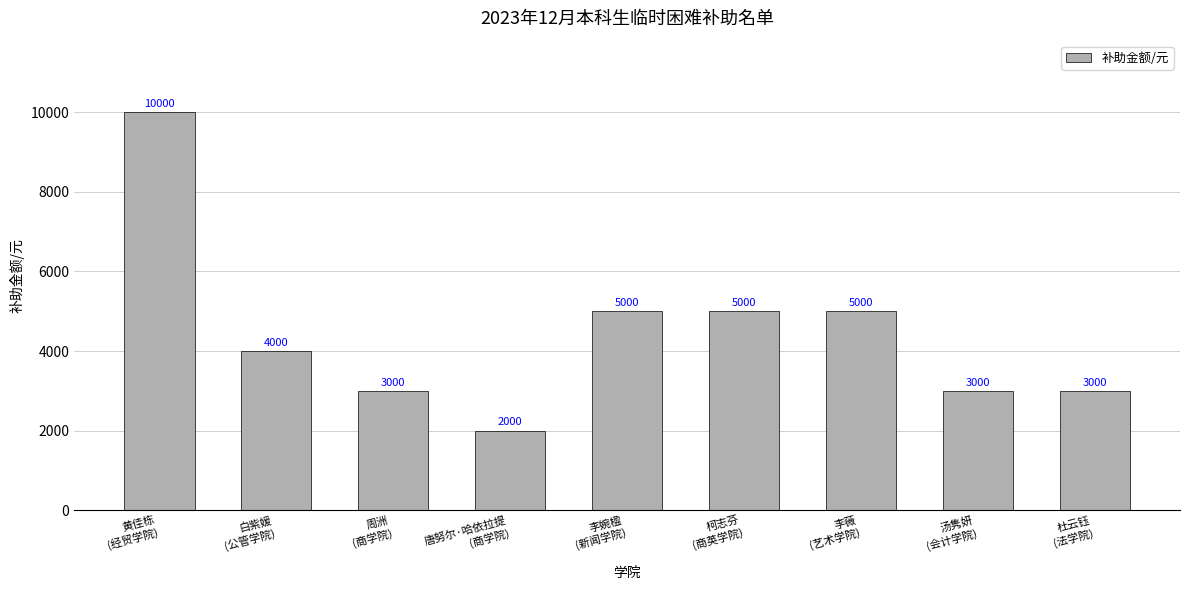

What is the smallest value displayed?

2000